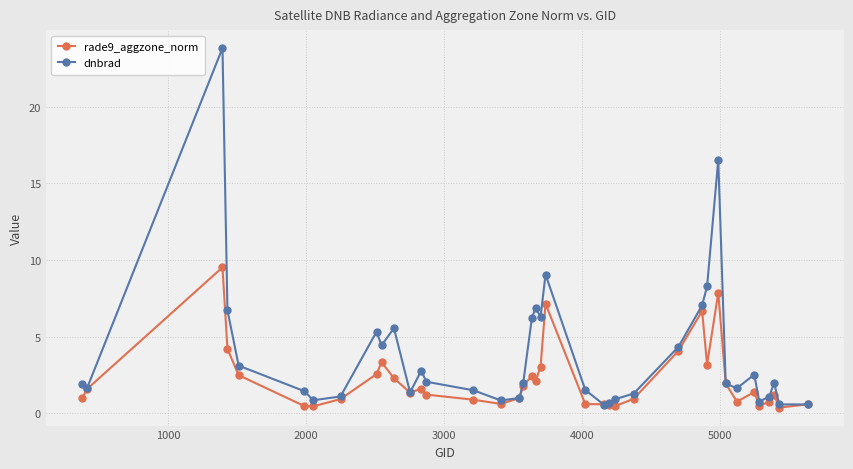

What is the value of the dnbrad point at the 20th from the left?

6.9